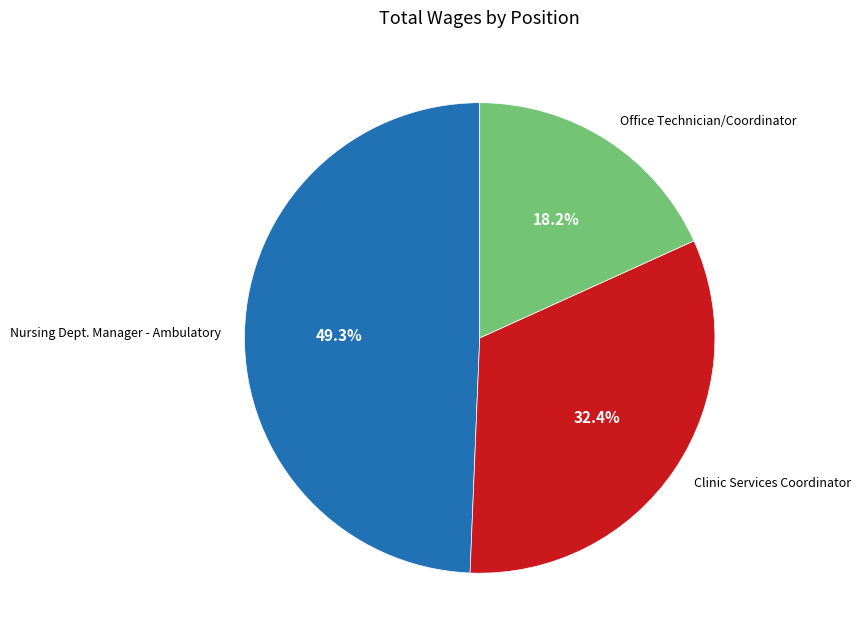

Which category has the biggest portion of the pie?

Nursing Dept. Manager - Ambulatory